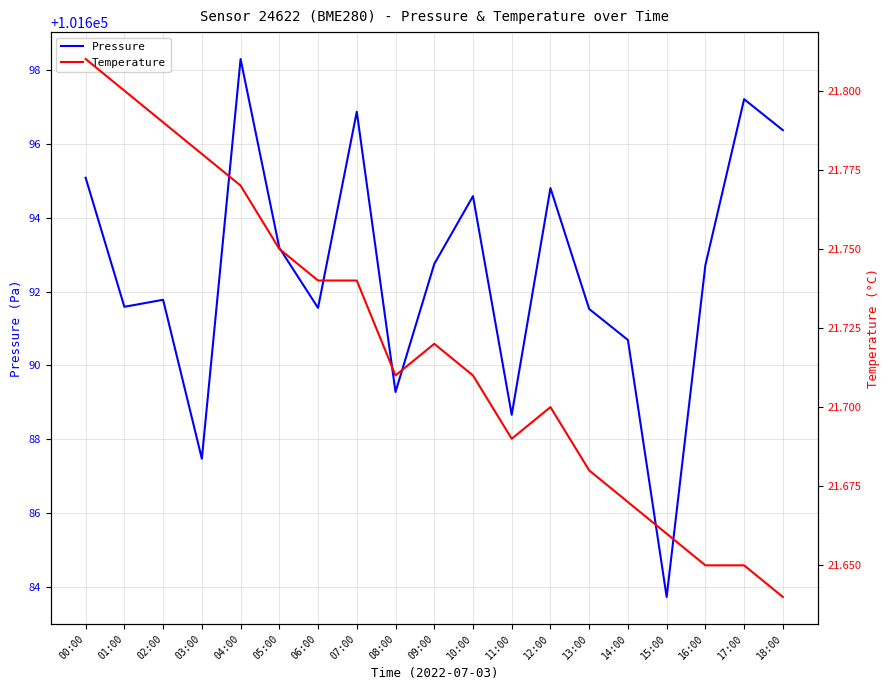

The Temperature series shows 21.8 at 03:00. True or false?

True